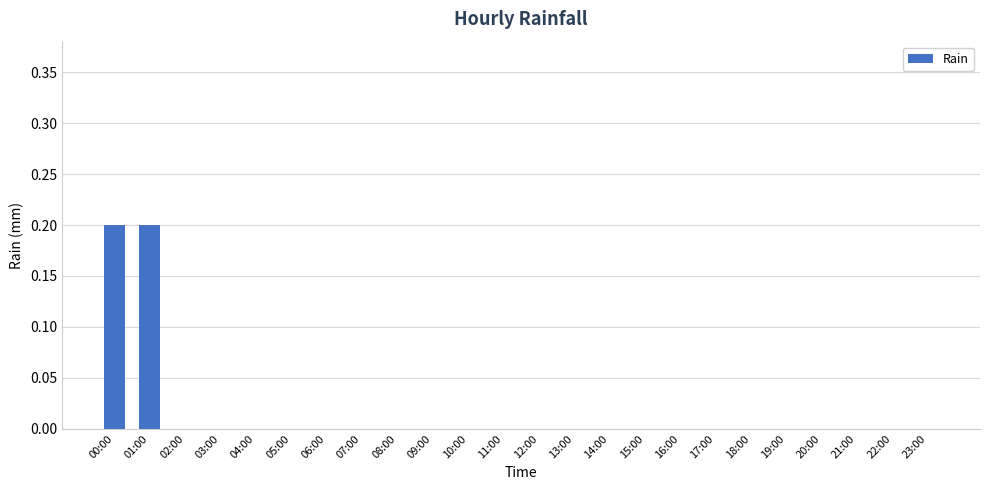

How many series are shown in this chart?

1